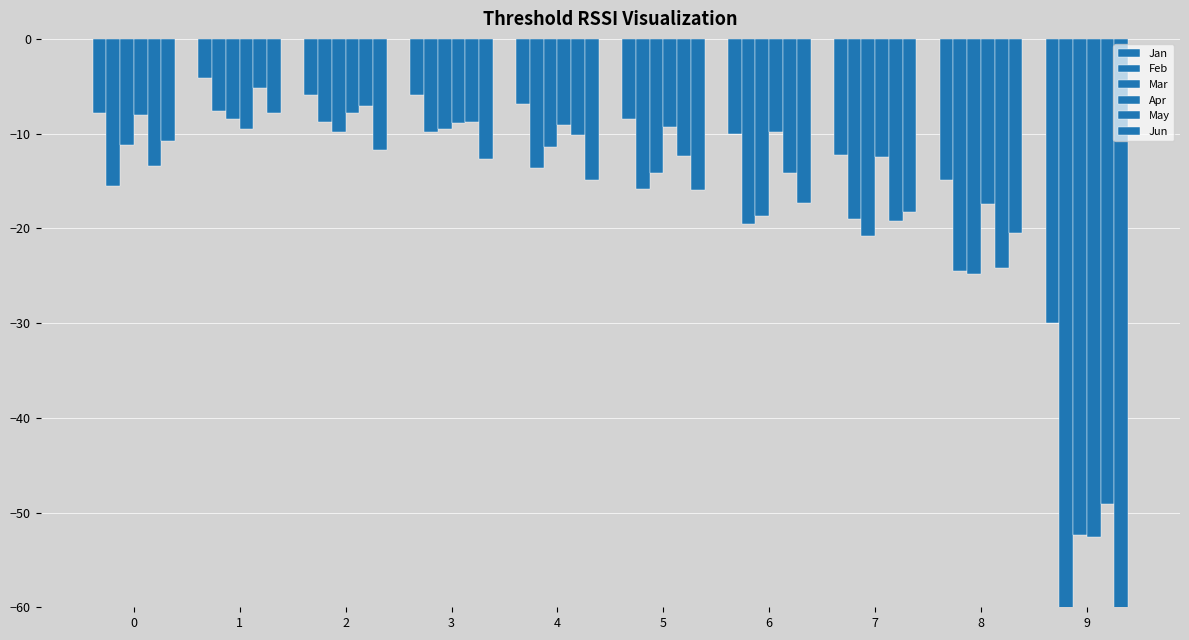

At how many categories does at least one series exceed -39?

10